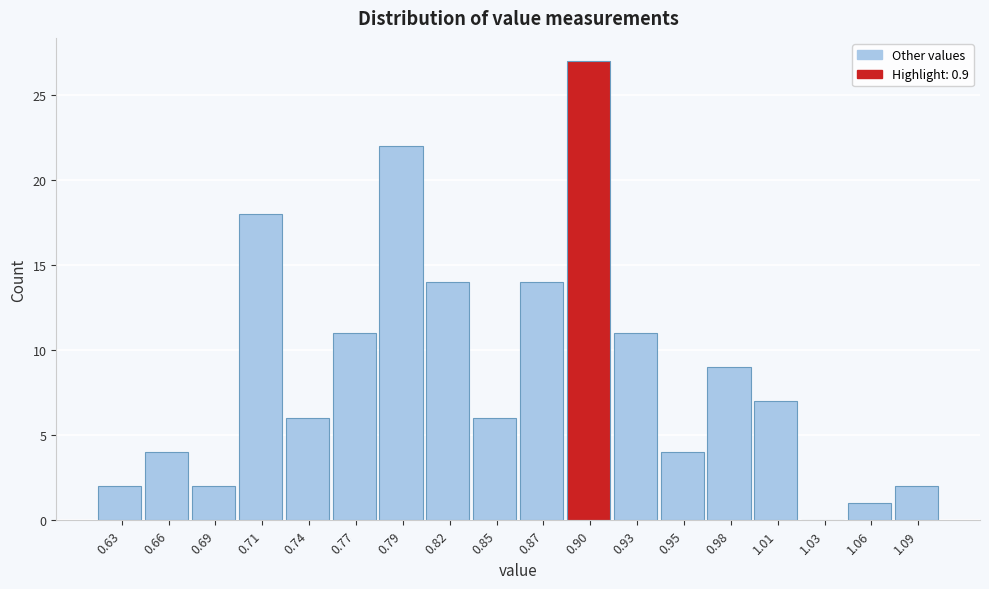

Reading left to right, transcribe this chart: for each bar, give the range it covers on the x-axis and its height. Neither the bar edges nor the heights are printed on the chart, so give them approximately, as read against the axes.

0.620 to 0.645: 2
0.645 to 0.675: 4
0.675 to 0.700: 2
0.700 to 0.725: 18
0.725 to 0.755: 6
0.755 to 0.780: 11
0.780 to 0.805: 22
0.805 to 0.835: 14
0.835 to 0.860: 6
0.860 to 0.885: 14
0.885 to 0.915: 27
0.915 to 0.940: 11
0.940 to 0.965: 4
0.965 to 0.995: 9
0.995 to 1.020: 7
1.020 to 1.045: 0
1.045 to 1.075: 1
1.075 to 1.100: 2